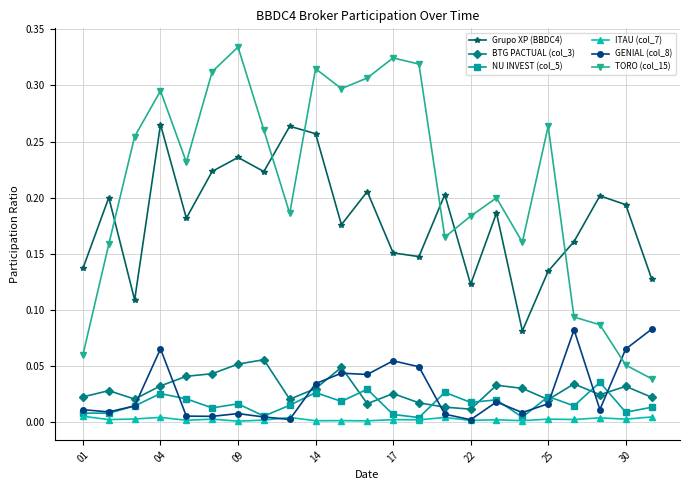

Which series has the largest total across all categories?

TORO (col_15)